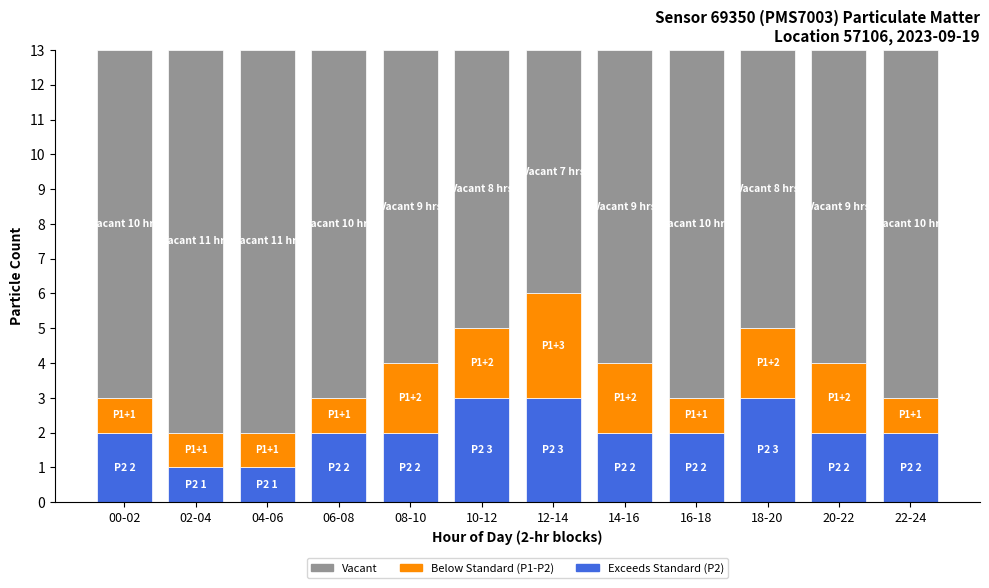

What is the total value across all series at 20-22?

13